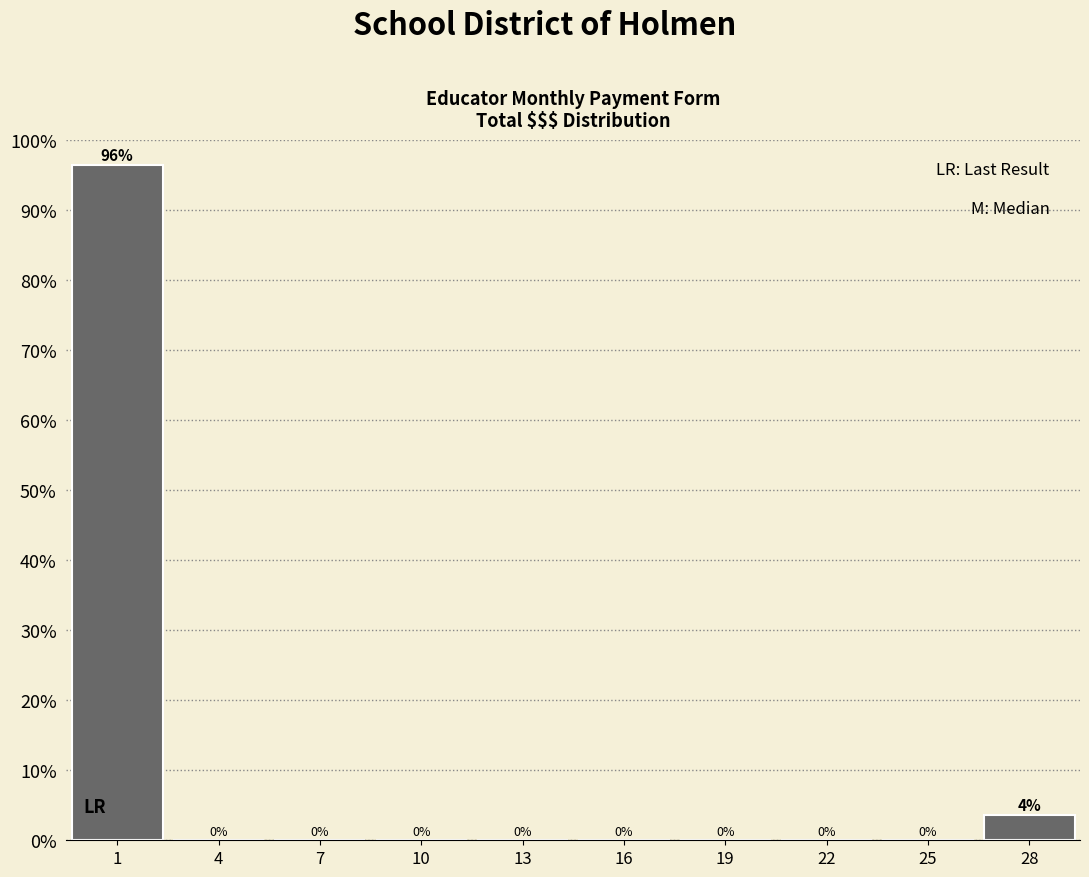

Over which range of the x-axis is the bar tallest?

-0.5 to 2.5